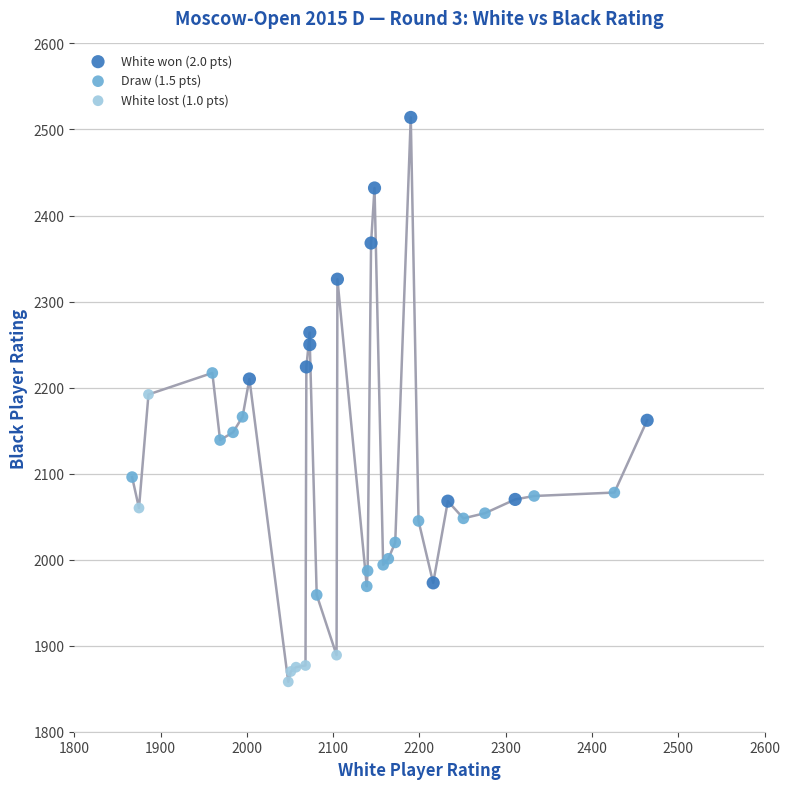

Which series reaches the maximum Y coordinate?

White won (2.0 pts)